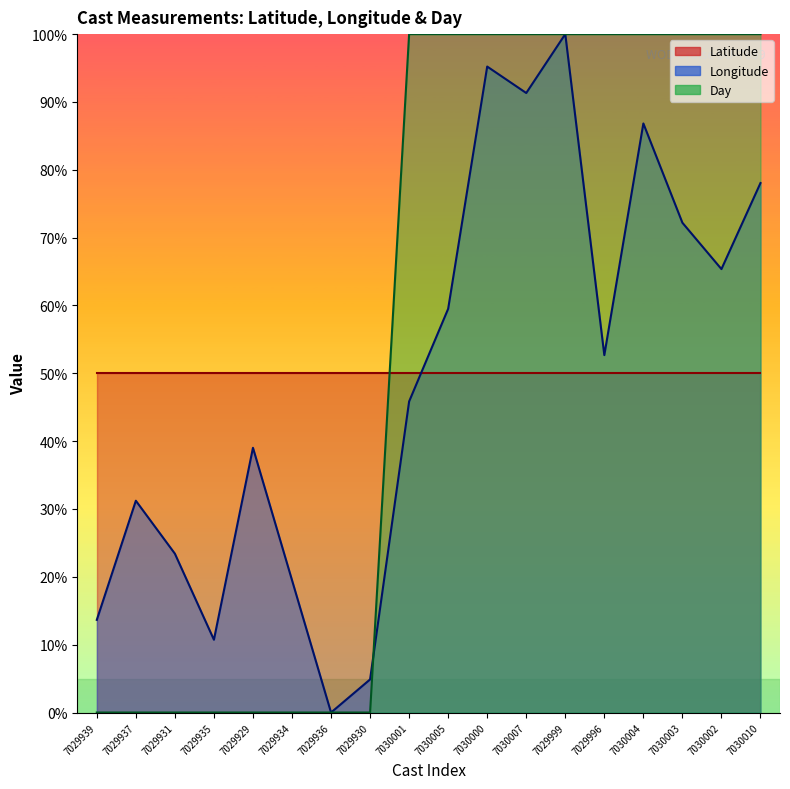

At 7030004, list the series in order from largest to smallest.

Day, Longitude, Latitude